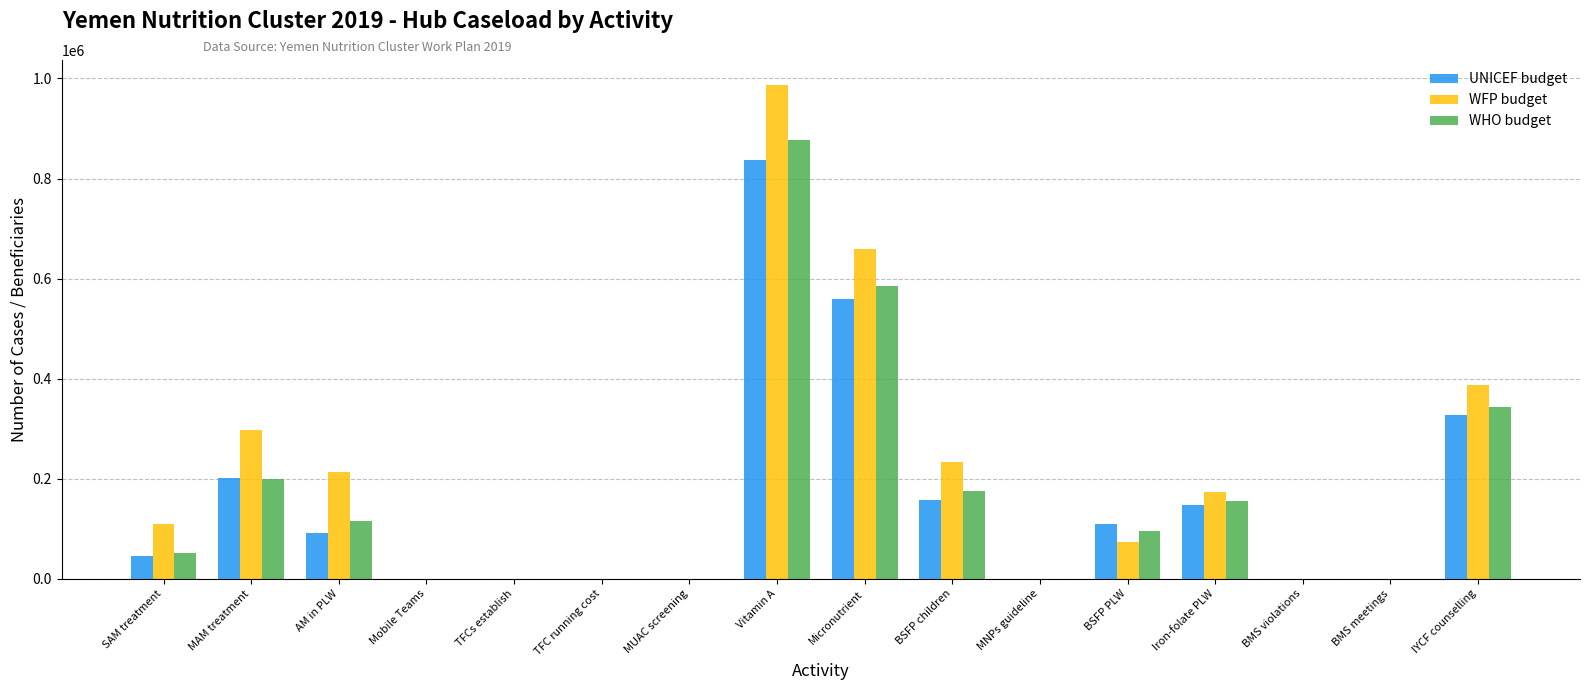

At which label is WFP budget closest to 493871?

IYCF counselling